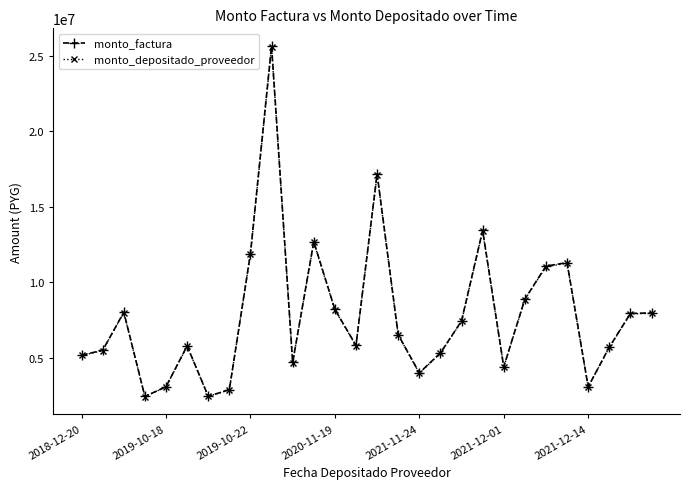

What is the value of the monto_factura point at the 15th from the left?

17178303